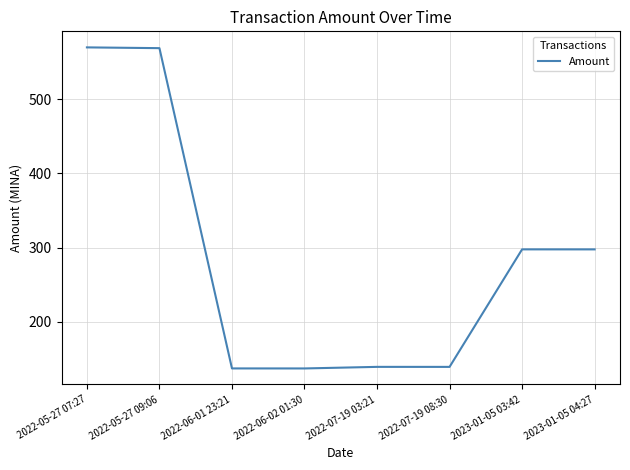

What is the average value?

285.8